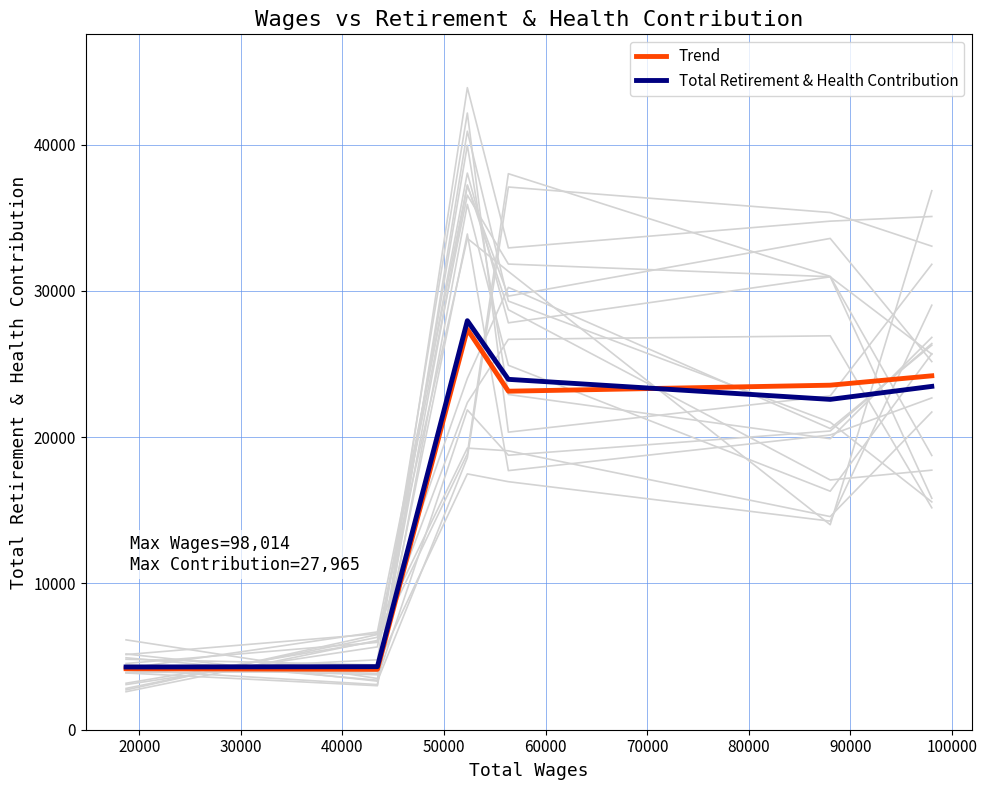

What are all the series names shown in the legend?

Trend, Total Retirement & Health Contribution